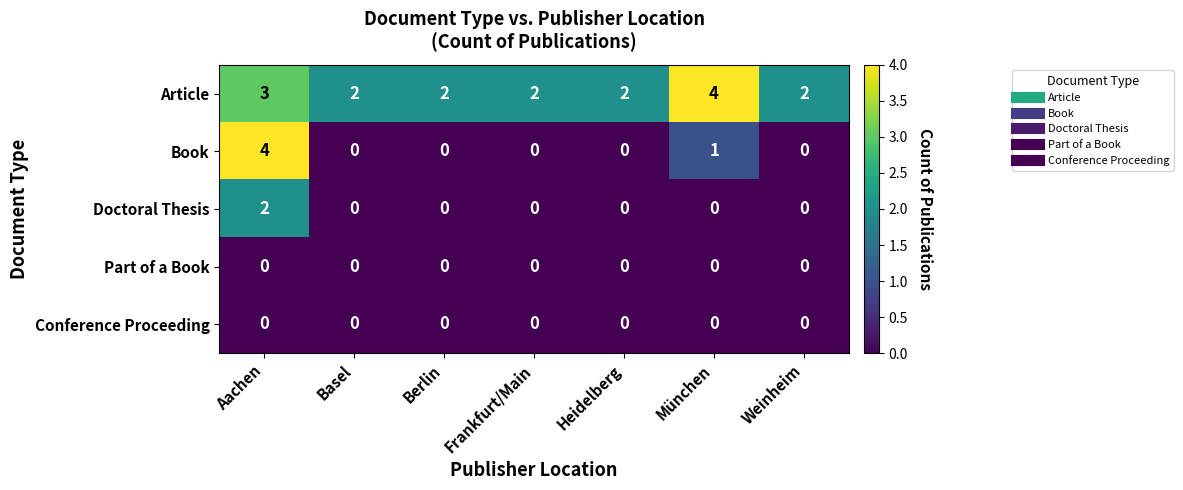

What is the maximum value for Article?

4